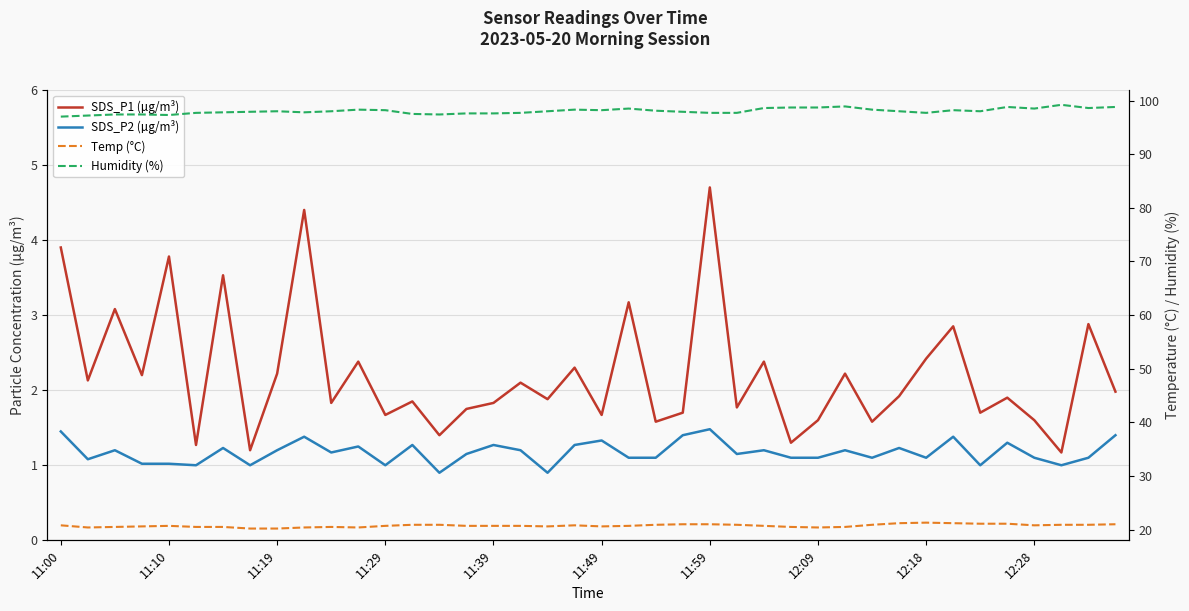

How many values in the Humidity (%) series are below 98?

18